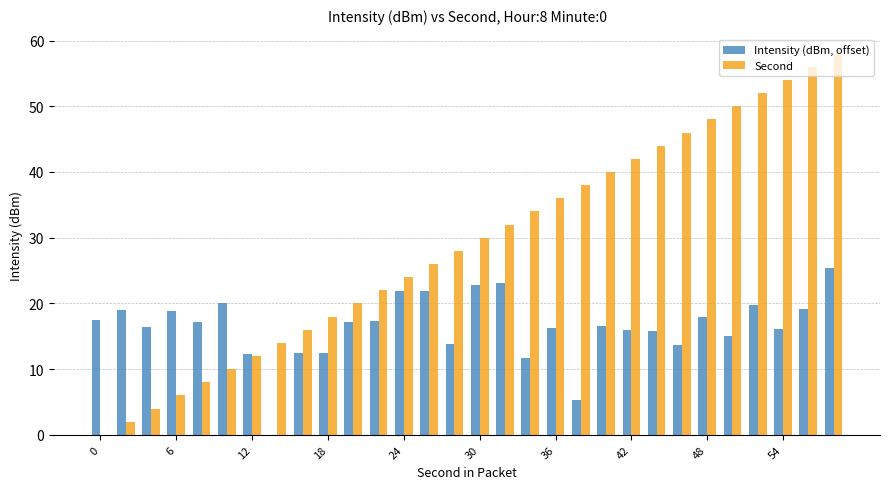

Which series has the largest total across all categories?

Second